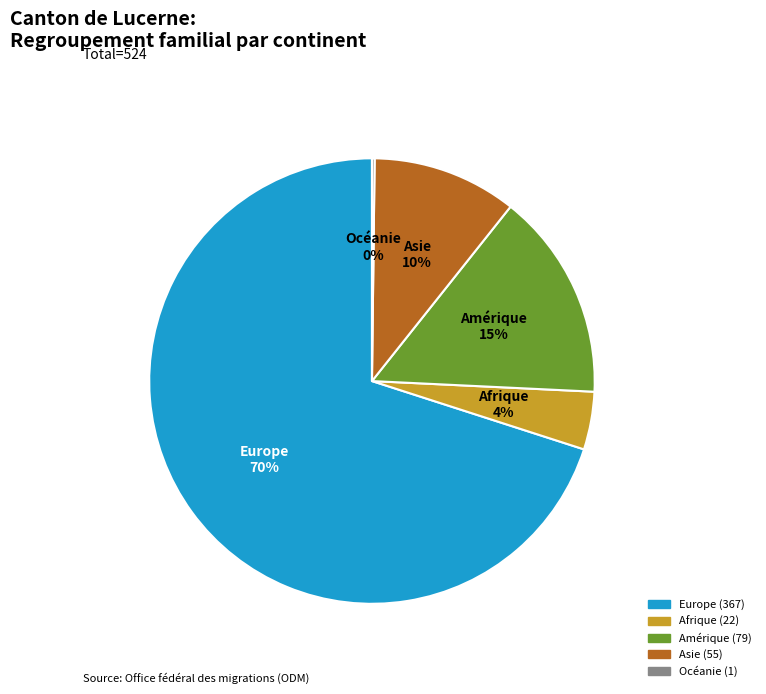

Which category has the biggest portion of the pie?

Europe